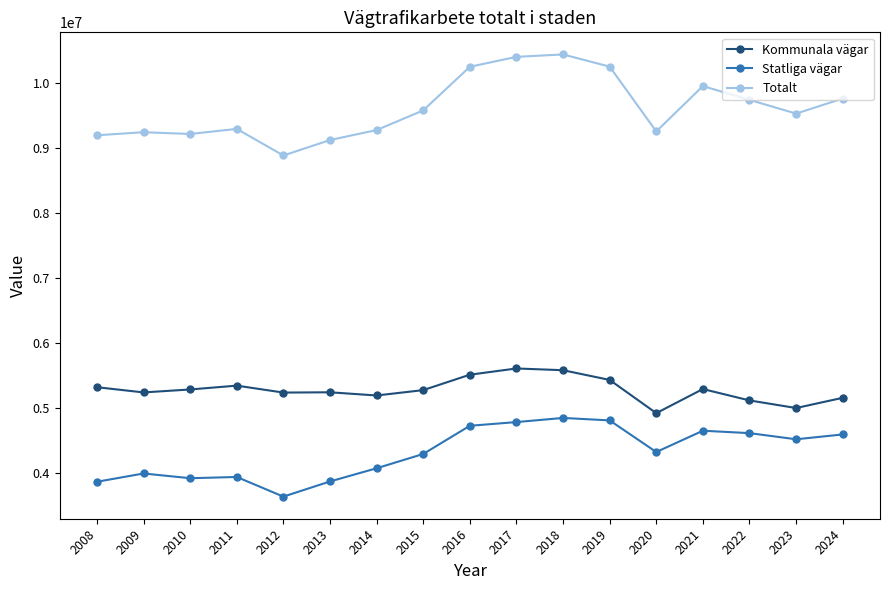

How many interior local valleys does the Statliga vägar series have?

4